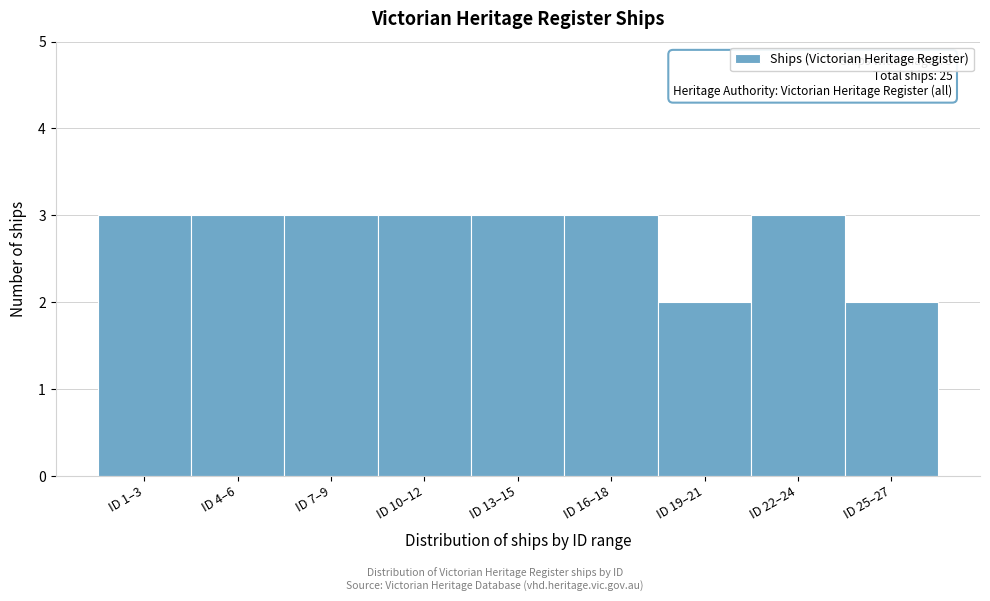

Reading right to left, what are all the values shown in this chart?

ID 25–27=2	ID 22–24=3	ID 19–21=2	ID 16–18=3	ID 13–15=3	ID 10–12=3	ID 7–9=3	ID 4–6=3	ID 1–3=3